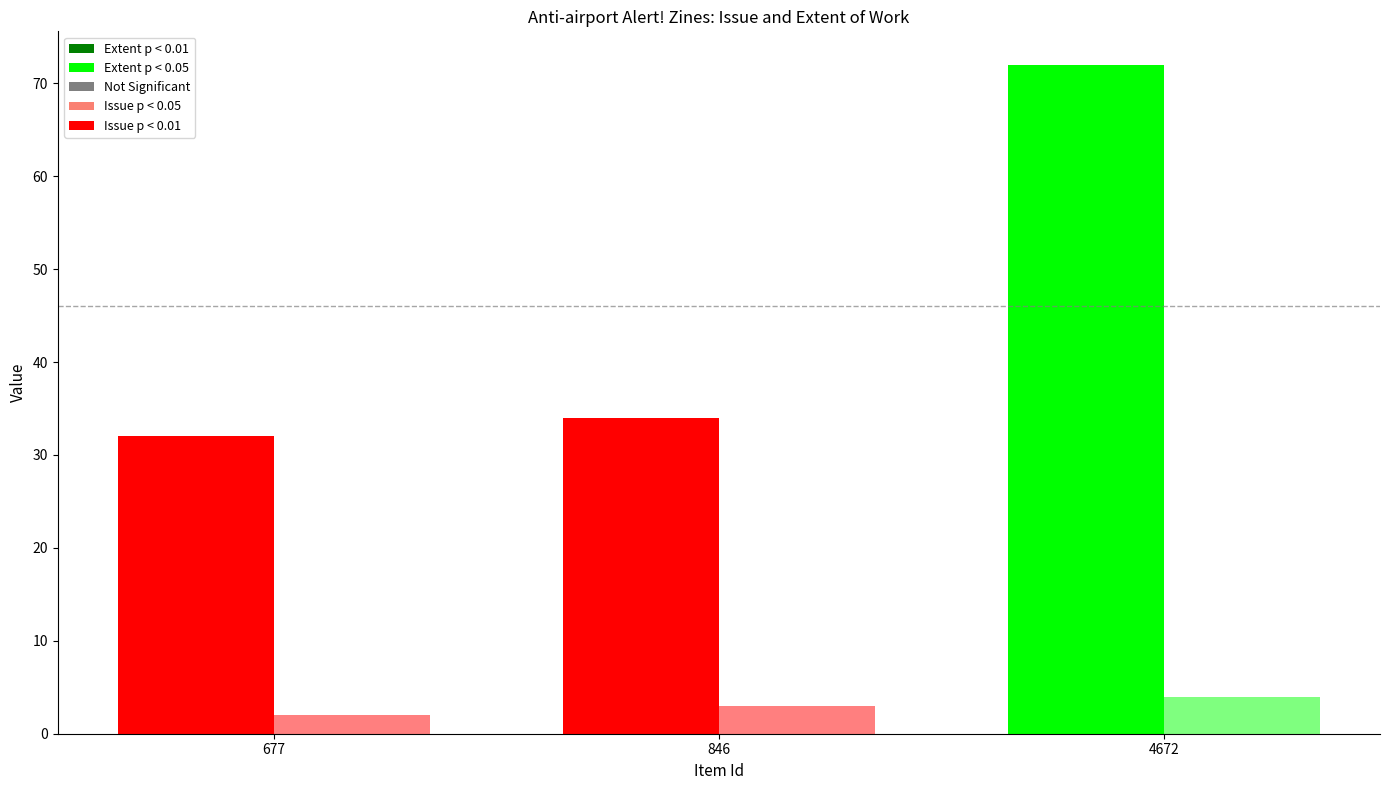

How many categories are shown in the chart?

3